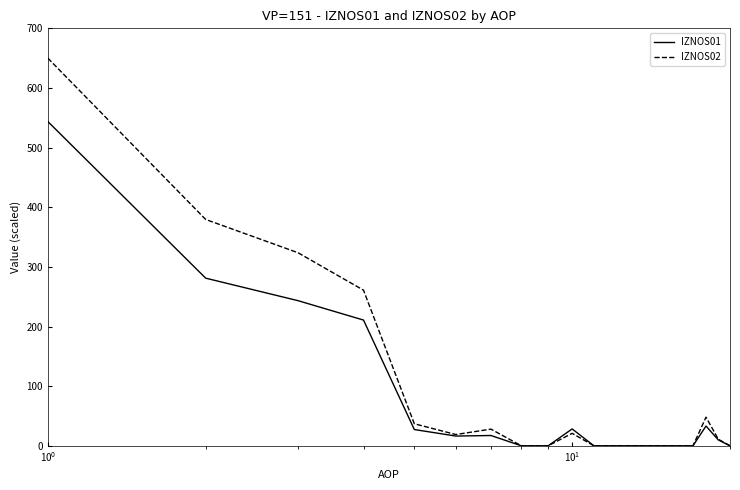

What is the highest value of the IZNOS01 series?

543.7